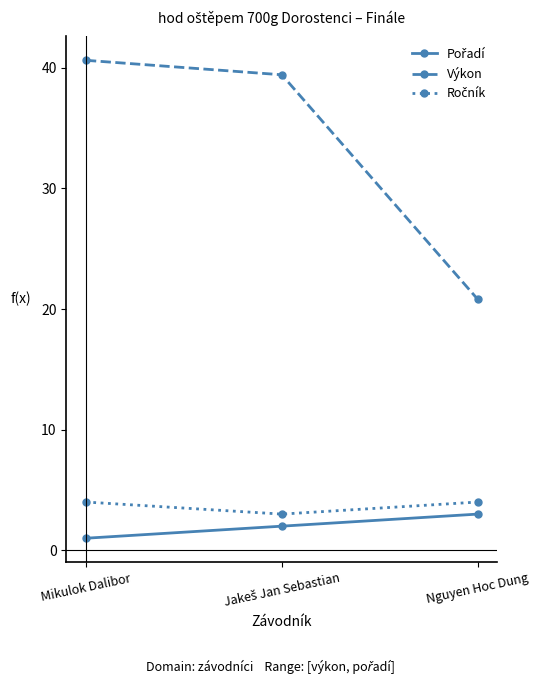

What is the label of the 3rd point from the left?

Nguyen Hoc Dung